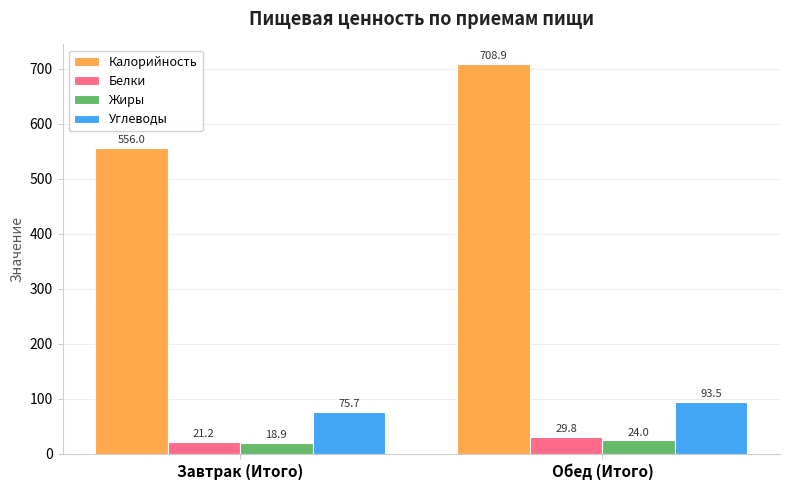

What is the sum of all Калорийность values?

1264.9